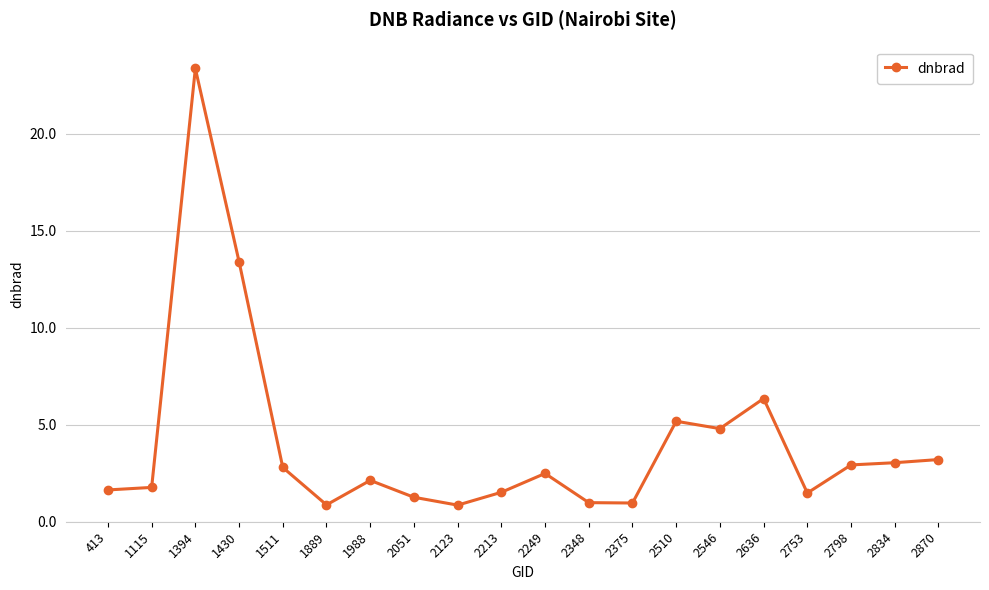

What is the greatest value displayed?

23.4